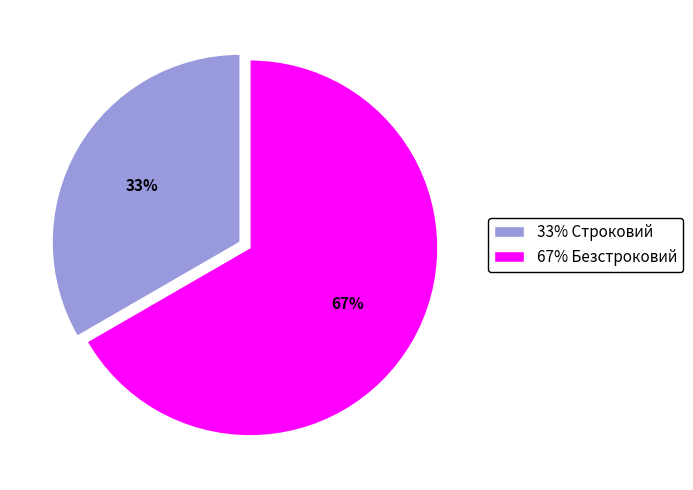

The 67% Безстроковий slice represents 55% of the pie. True or false?

False